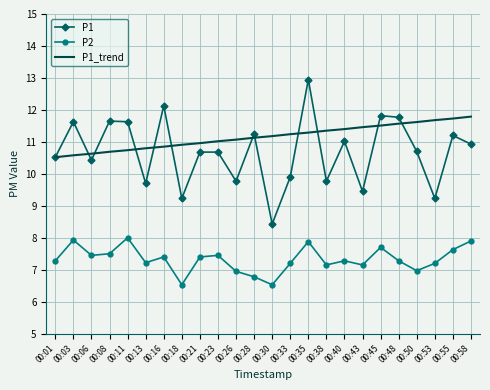

At which label does P1 reach its minimum?

00:30